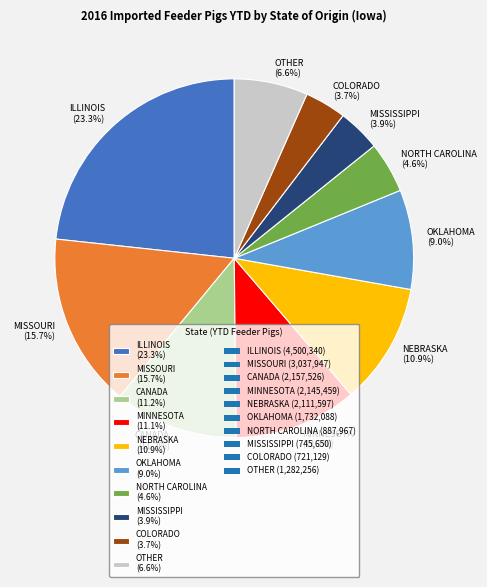

Do MINNESOTA (11.1%) and MISSISSIPPI (3.9%) together represent more than half of the pie?

No